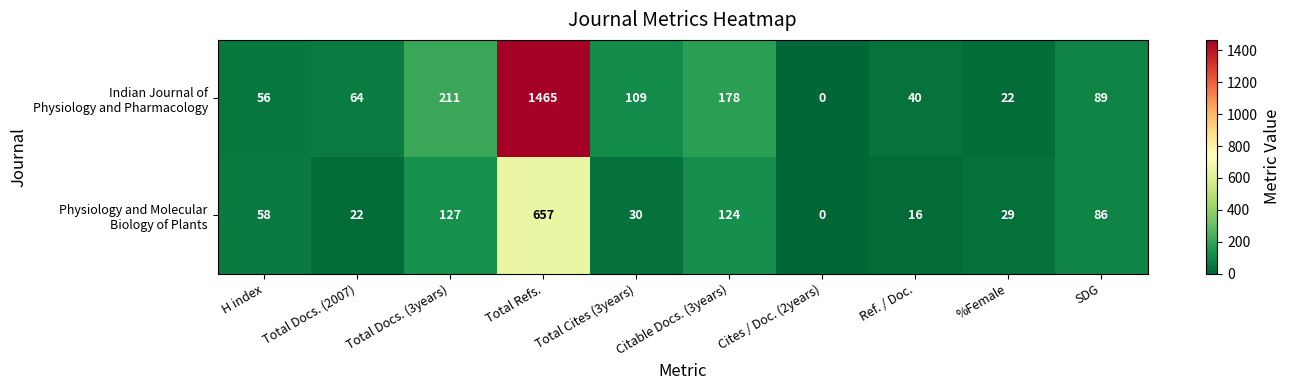

At which category is the sum across all series the highest?

Total Refs.